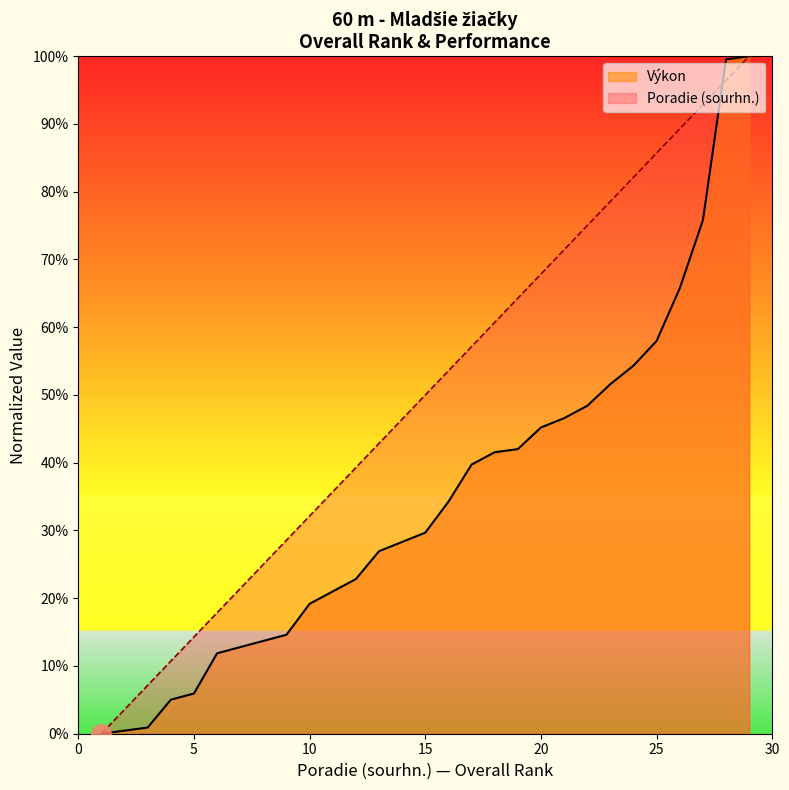

At which category is the sum across all series the highest?

29